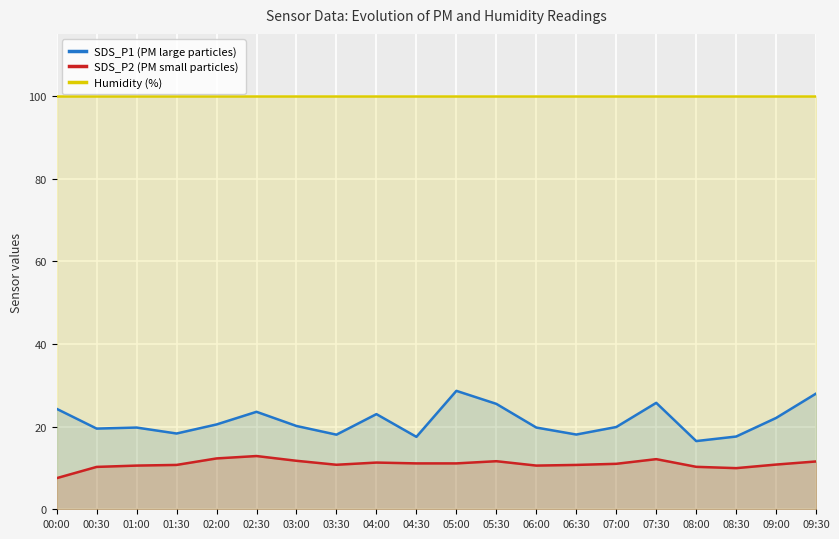

What is the label of the 9th point from the left?

04:00